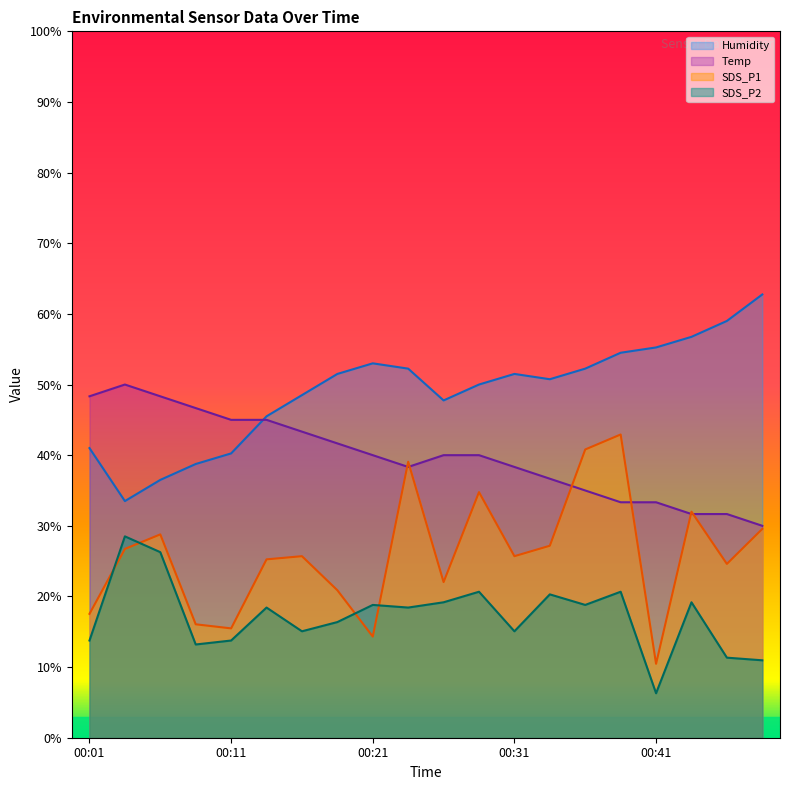

Which series has the widest spread of values?

SDS_P1